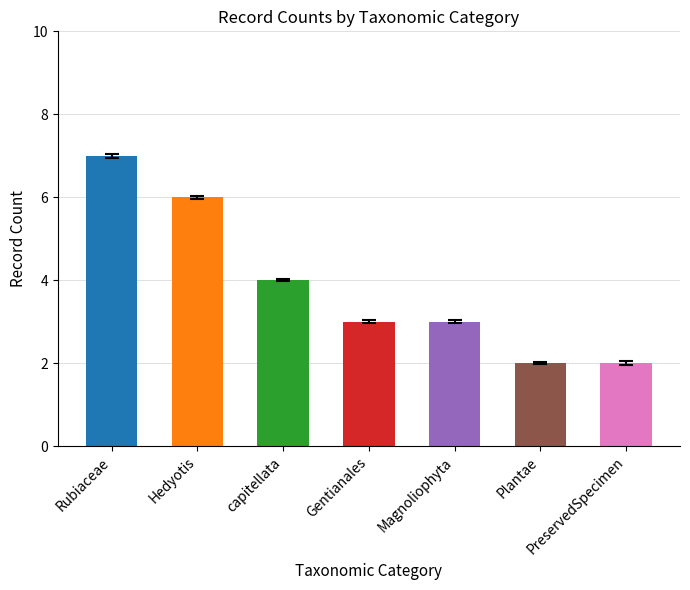

At which category does the chart reach its peak across all series?

Rubiaceae